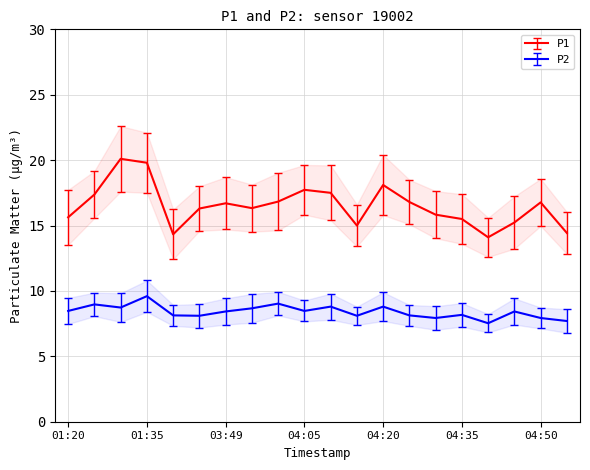

Reading right to left, what are all the values shown in this chart?

P1: 04:55=14.4	04:50=16.8	04:45=15.2	04:40=14.1	04:35=15.5	04:30=15.8	04:25=16.8	04:20=18.1	04:15=15.0	04:10=17.5	04:05=17.7	03:59=16.8	03:54=16.3	03:49=16.7	03:44=16.3	03:39=14.3	01:35=19.8	01:30=20.1	01:25=17.4	01:20=15.6
P2: 04:55=7.7	04:50=7.9	04:45=8.4	04:40=7.5	04:35=8.2	04:30=7.9	04:25=8.1	04:20=8.8	04:15=8.1	04:10=8.8	04:05=8.5	03:59=9.0	03:54=8.7	03:49=8.4	03:44=8.1	03:39=8.1	01:35=9.6	01:30=8.7	01:25=9.0	01:20=8.5